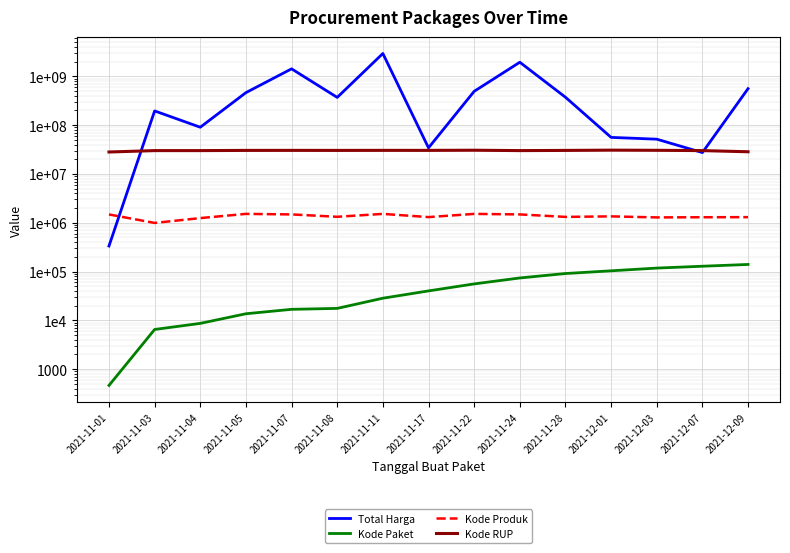

What is the label of the 9th point from the right?

2021-11-11